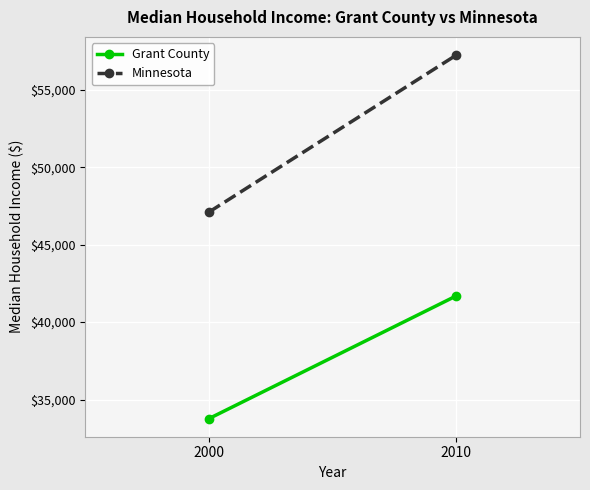

The value of Grant County at 2000 is 20224. True or false?

False